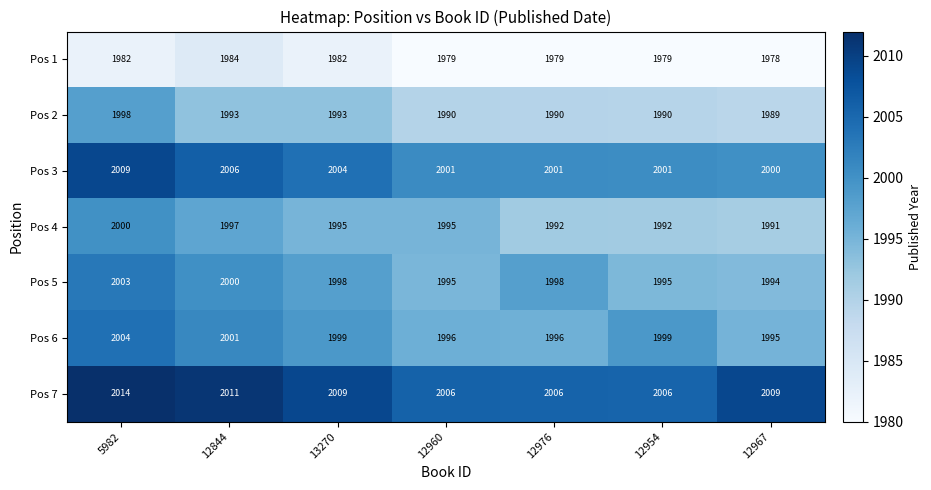

At how many categories does at least one series exceed 2000?

7